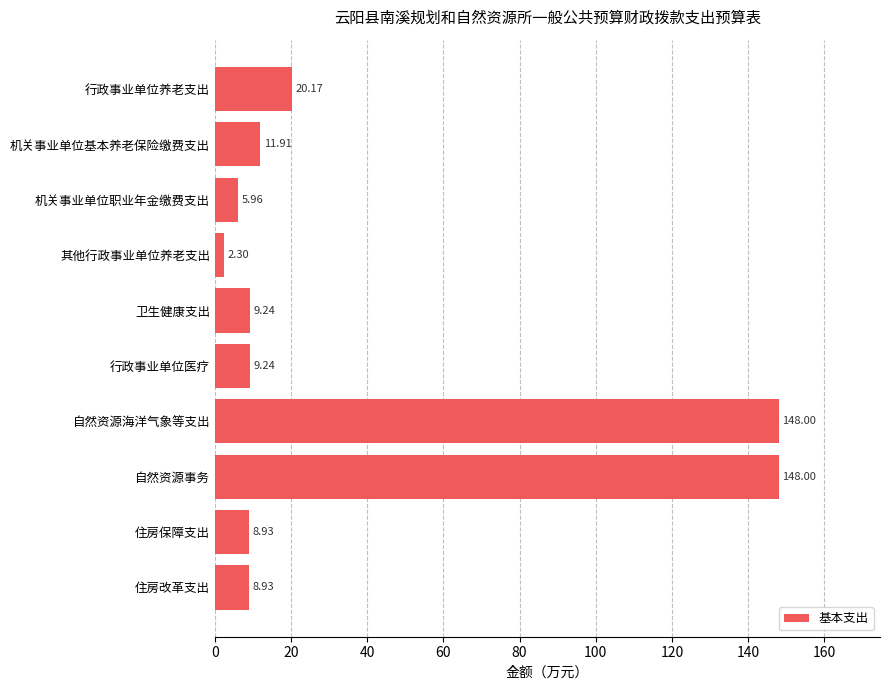

What is the difference between the values at 卫生健康支出 and 其他行政事业单位养老支出?

6.9